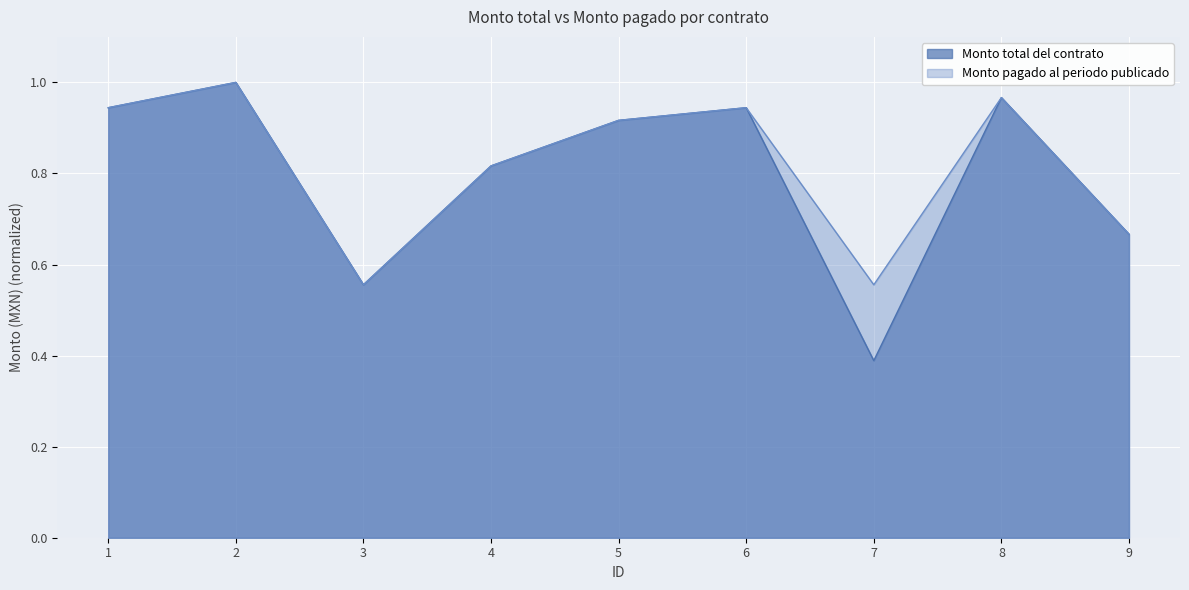

At 5, list the series in order from largest to smallest.

Monto total del contrato, Monto pagado al periodo publicado